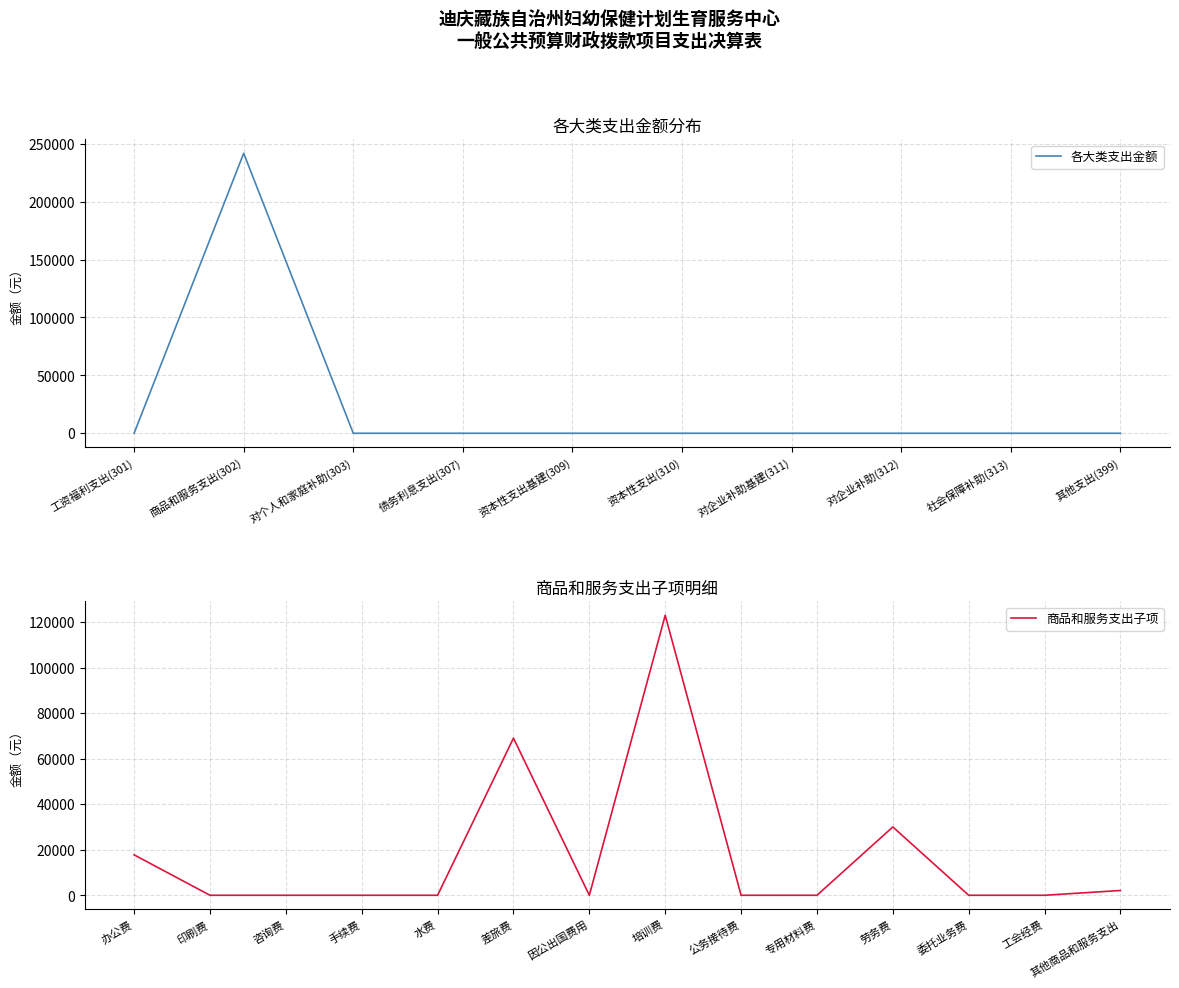

What is the highest value of the 各大类支出金额 series?

241800